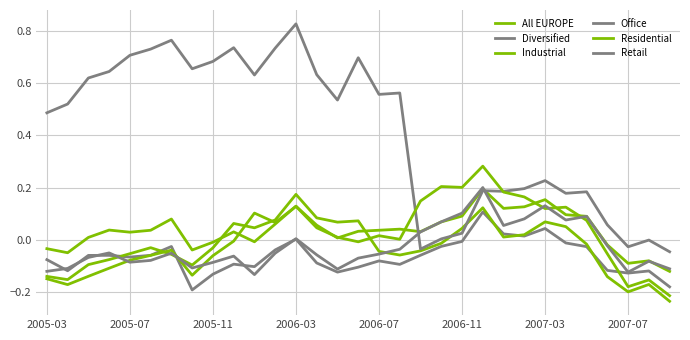

Is this an area chart (filled region under the line)?

No